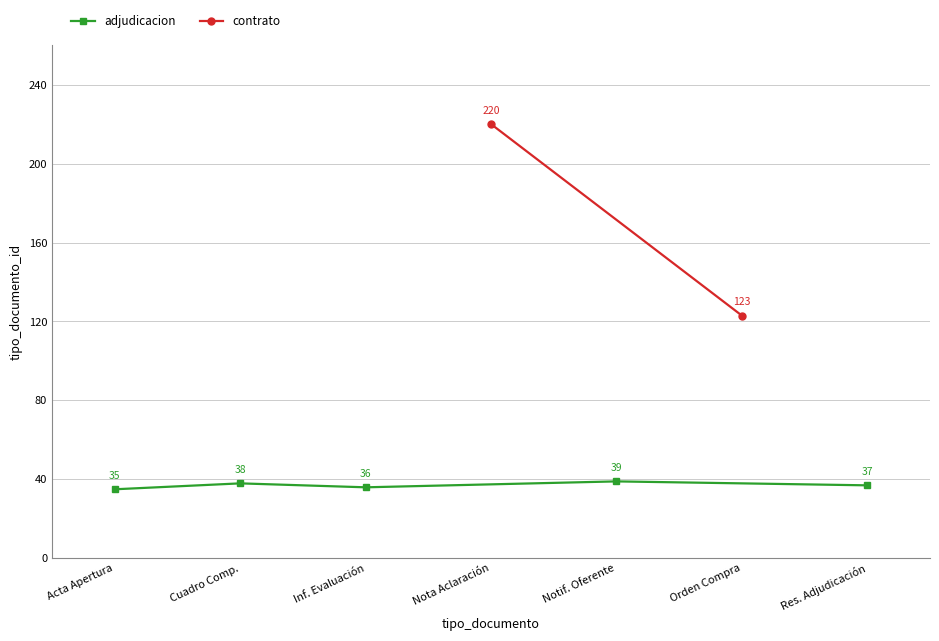

Approximately how many times larger is the value at Inf. Evaluación compared to Acta Apertura?

1.0